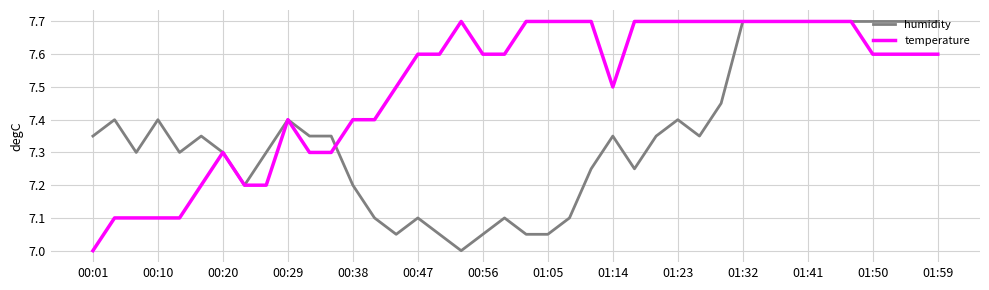

What is the greatest value displayed?

7.7